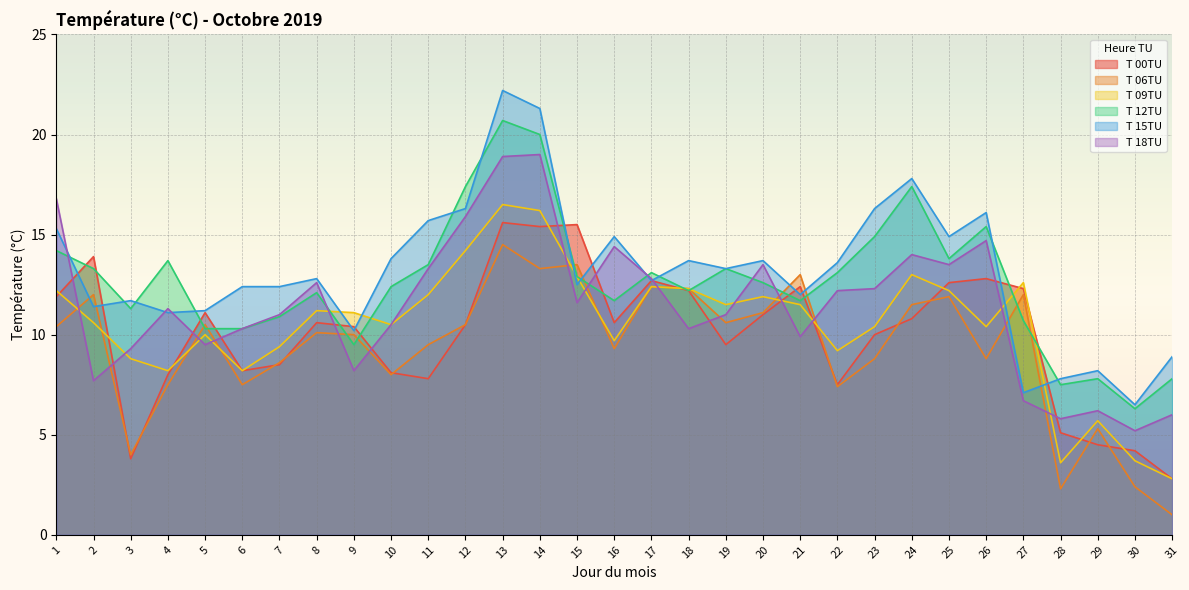

True or false: T 18TU has a value of 6.3 at 7.

False